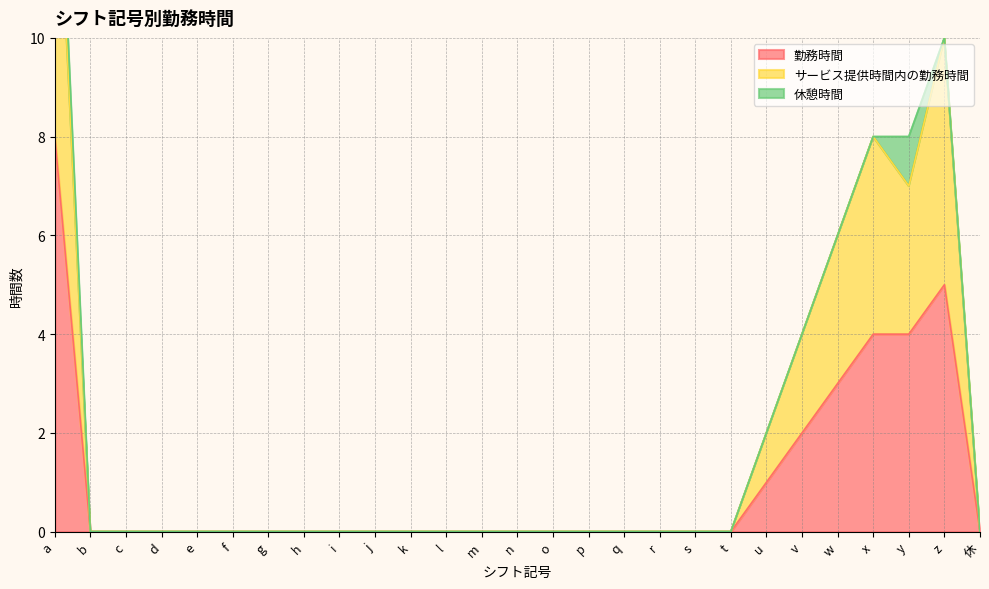

The 勤務時間 series shows -5 at q. True or false?

False